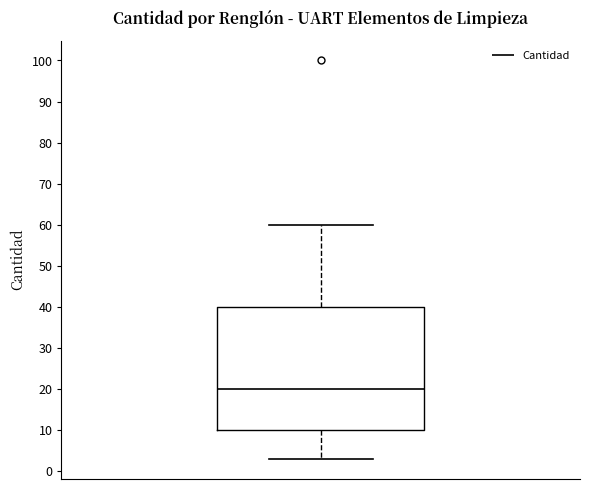

Read this box plot against the y-axis: the position of the median line, the range covered by the box, and the ends of both whiskers. The values are not printed on the chart, so give them approximately, as read against the axis.

median 20, box 10 to 40, whiskers 3 to 60